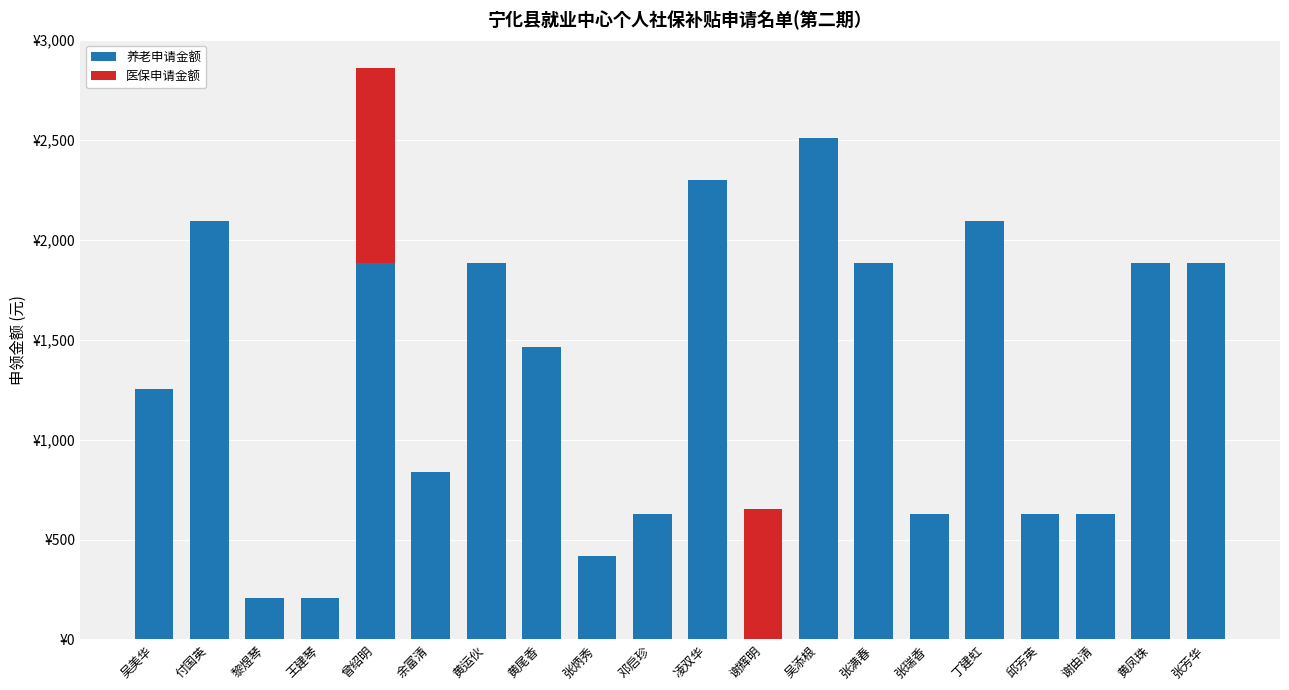

At how many categories does at least one series exceed 2066?

4